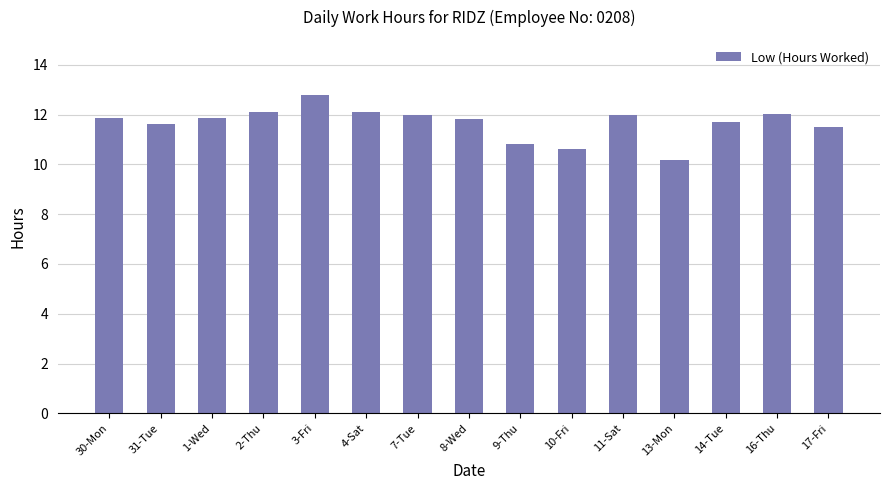

What is the value of the 7th bar from the left?

12.0